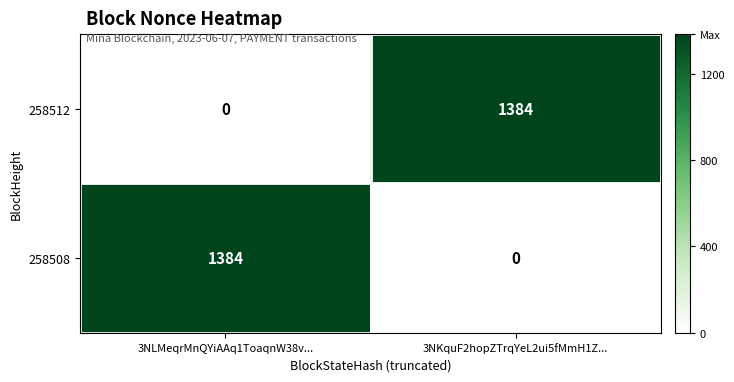

List the labels in order of 258508 value, smallest first.

3NKquF2hopZTrqYeL2ui5fMmH1Z..., 3NLMeqrMnQYiAAq1ToaqnW38v...